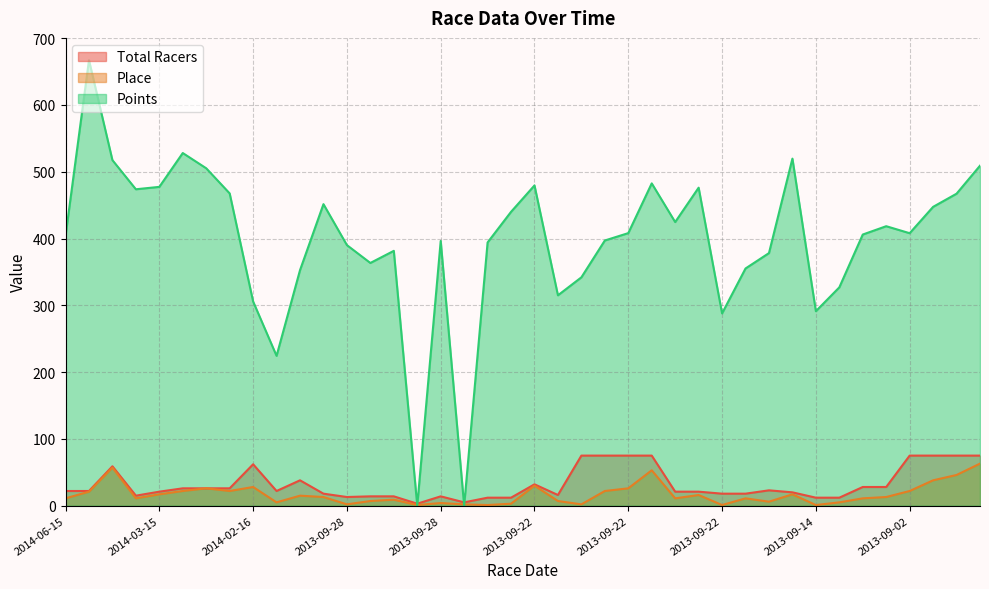

How many data points does each series have?

40